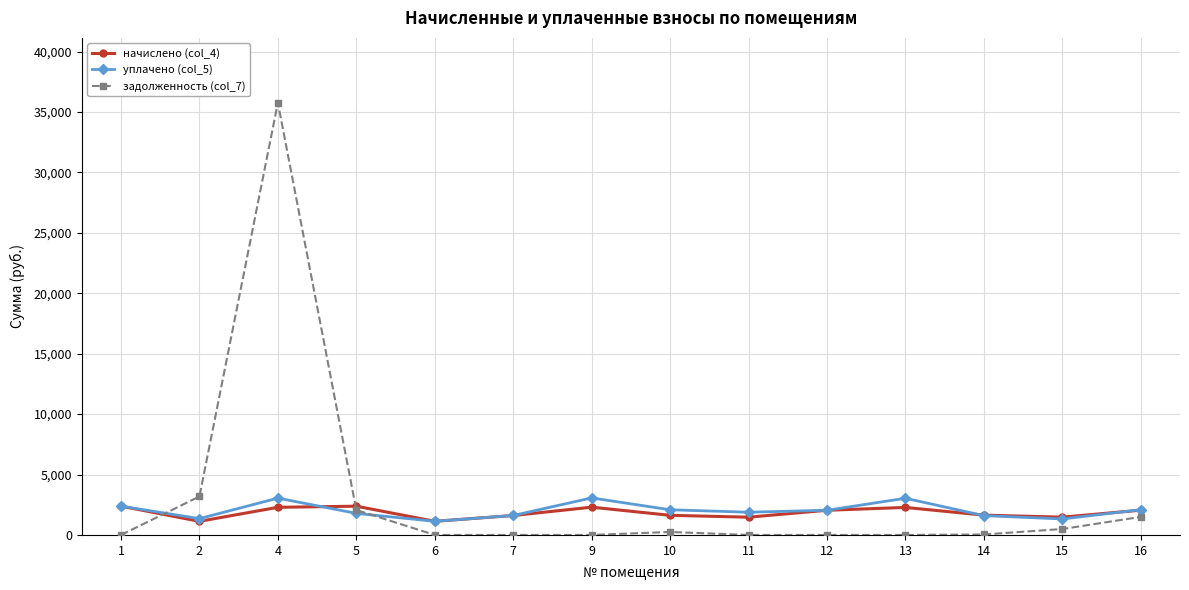

At which label is задолженность (col_7) closest to 17883?

2